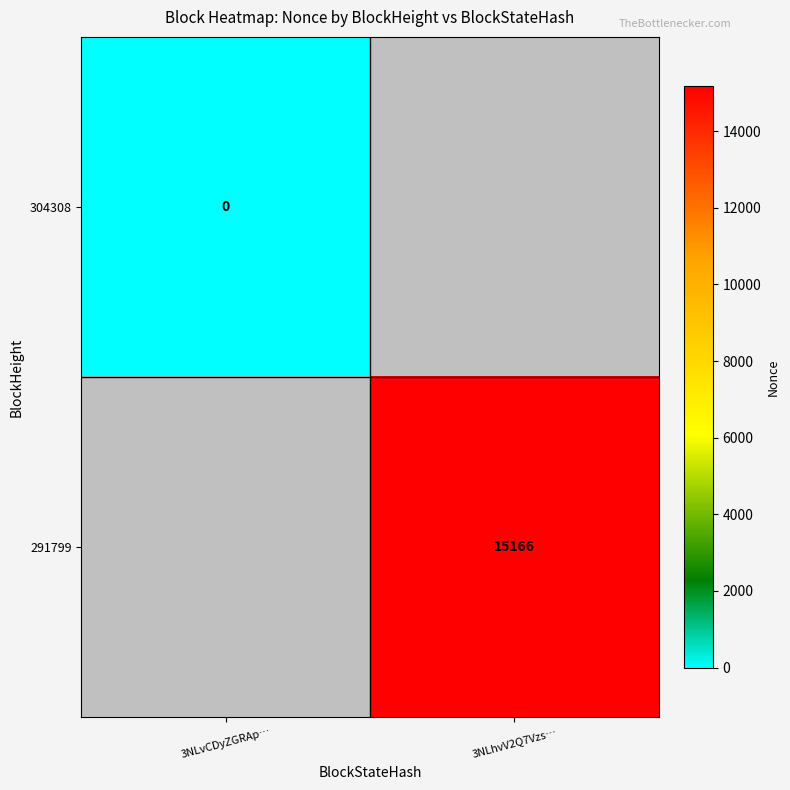

The value of 291799 at 3NLhvV2Q7Vzs… is 15166. True or false?

True